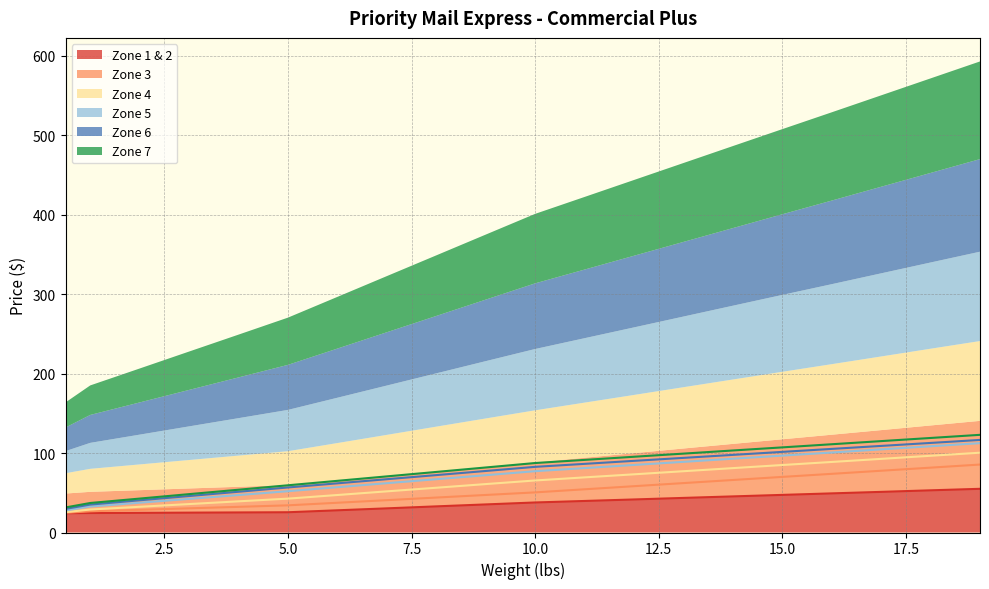

How many distinct data groups are displayed?

6